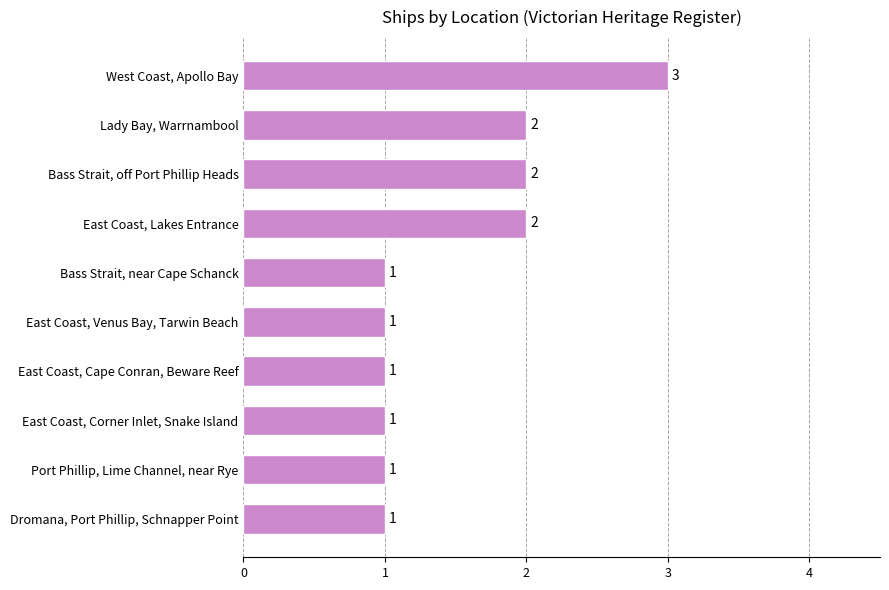

How many data points does each series have?

10